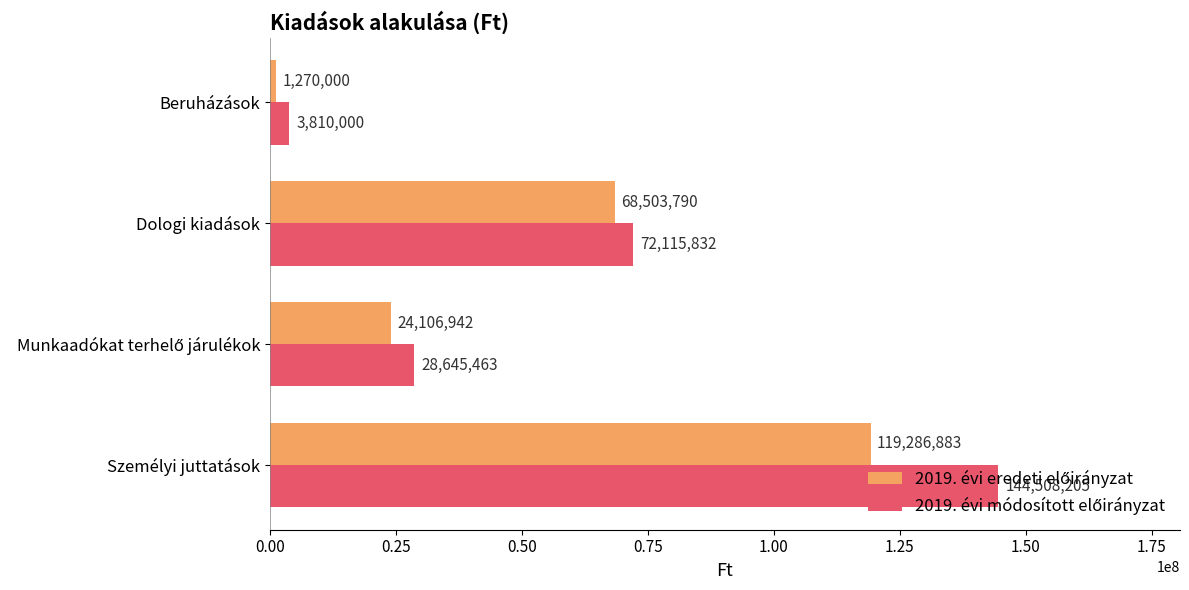

What is the smallest value displayed?

1270000